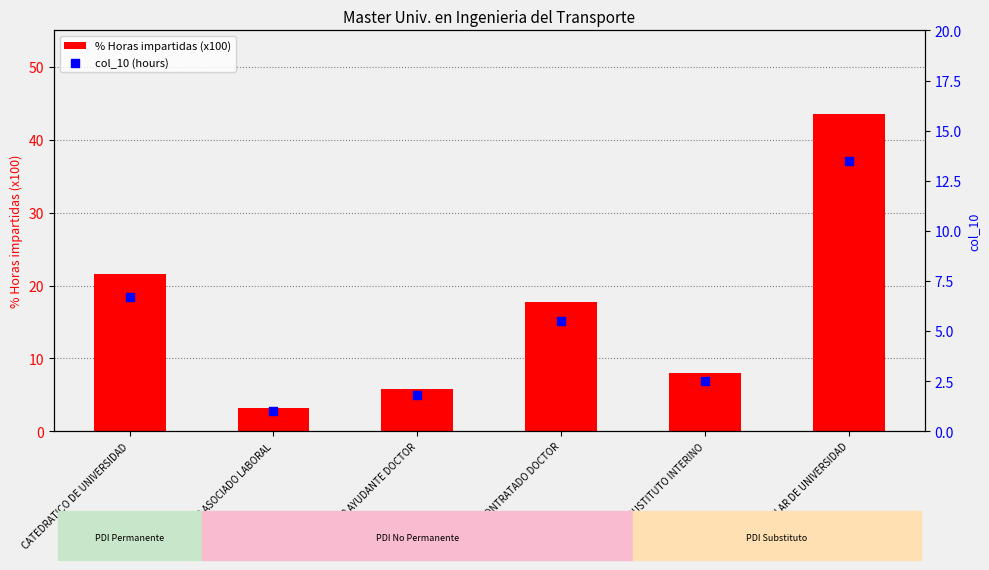

Which series reaches the maximum Y coordinate?

% Horas impartidas (x100)